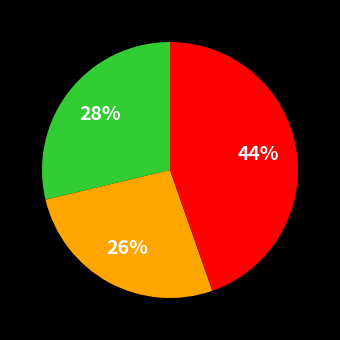

Combined, what portion of the pie is pct95 and pct65?

42.8%